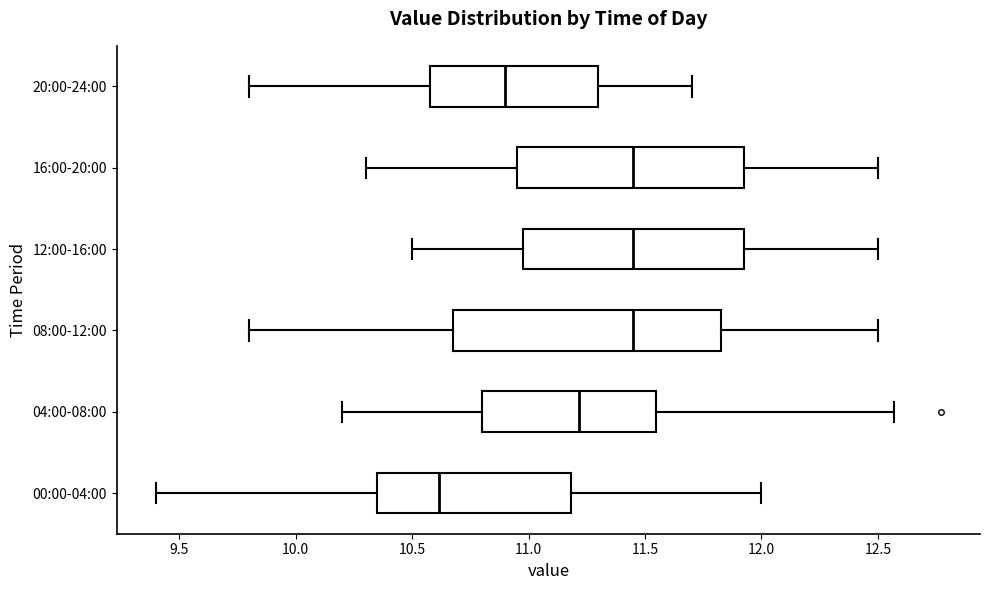

Reading bottom to top, read every box against the x-axis: the position of its median line, the range the box covers, and the ends of its whiskers. The values are not printed on the chart, so give them approximately, as read against the axis.

00:00-04:00: median 10.60, box 10.35 to 11.20, whiskers 9.40 to 12.00
04:00-08:00: median 11.20, box 10.80 to 11.55, whiskers 10.20 to 12.55
08:00-12:00: median 11.45, box 10.70 to 11.85, whiskers 9.80 to 12.50
12:00-16:00: median 11.45, box 11.00 to 11.95, whiskers 10.50 to 12.50
16:00-20:00: median 11.45, box 10.95 to 11.95, whiskers 10.30 to 12.50
20:00-24:00: median 10.90, box 10.60 to 11.30, whiskers 9.80 to 11.70